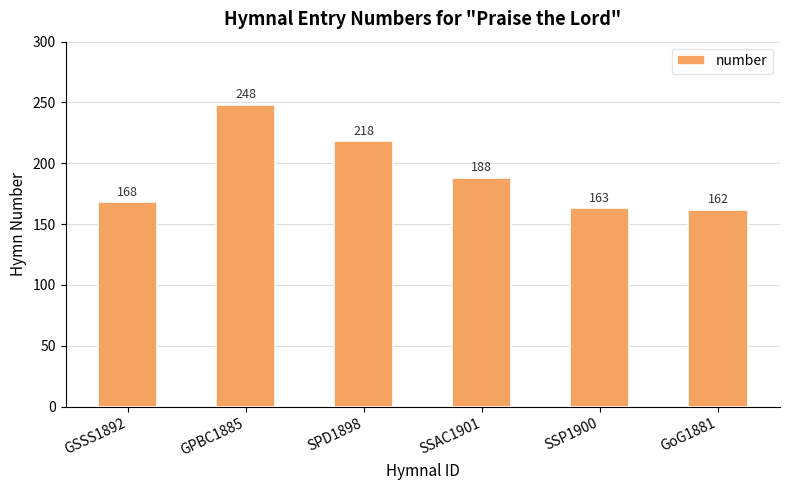

Which label corresponds to the smallest value in the chart?

GoG1881